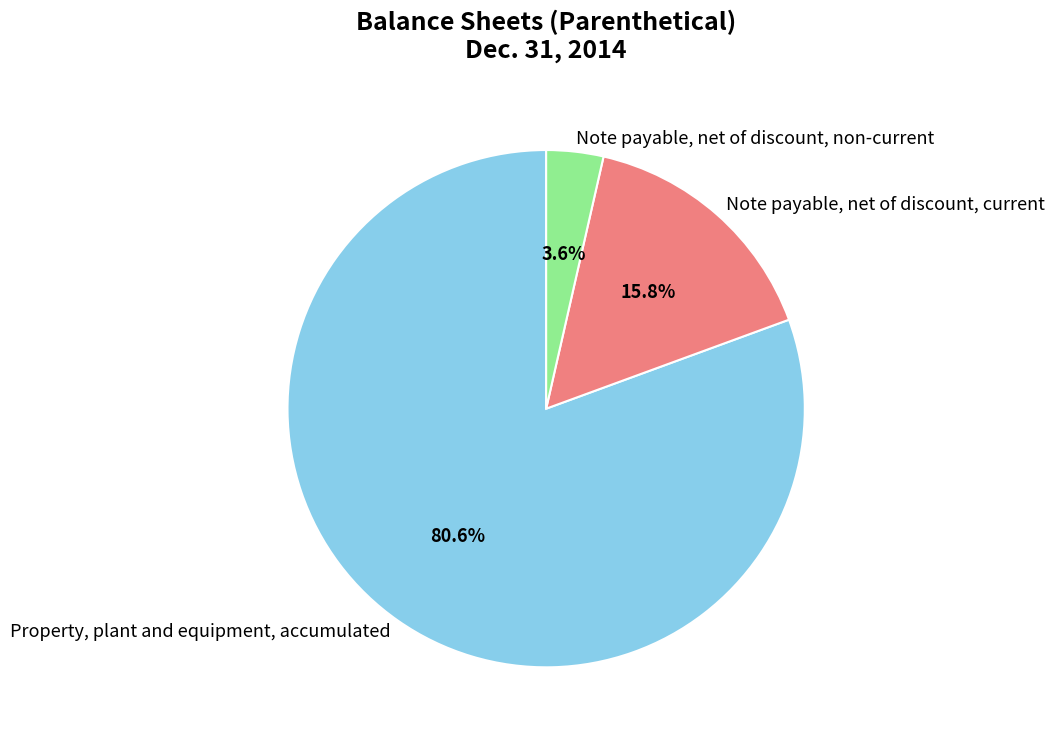

Which category accounts for the majority?

Property, plant and equipment, accumulated